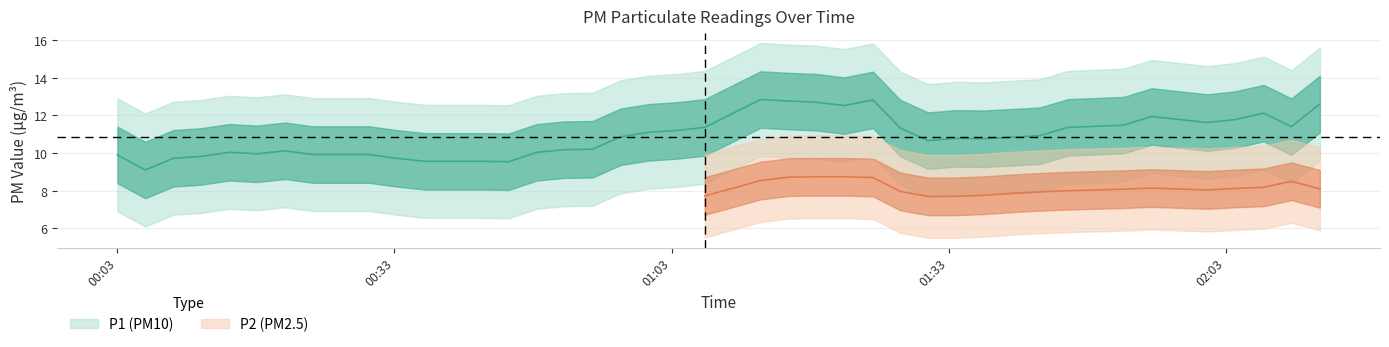

True or false: P2 and P1 cross at least once.

False